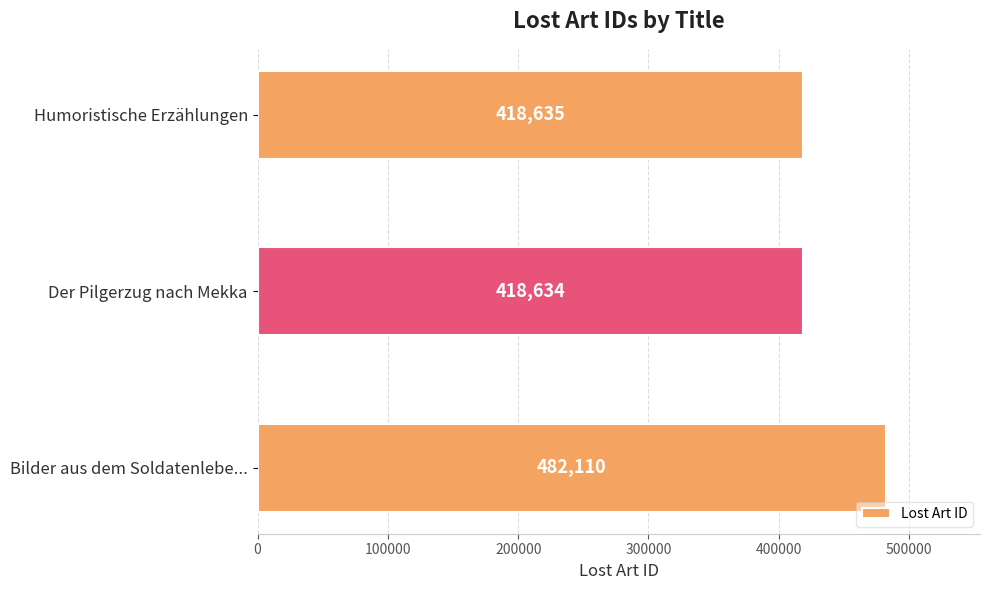

The chart shows a value of 103190 at Der Pilgerzug nach Mekka. True or false?

False